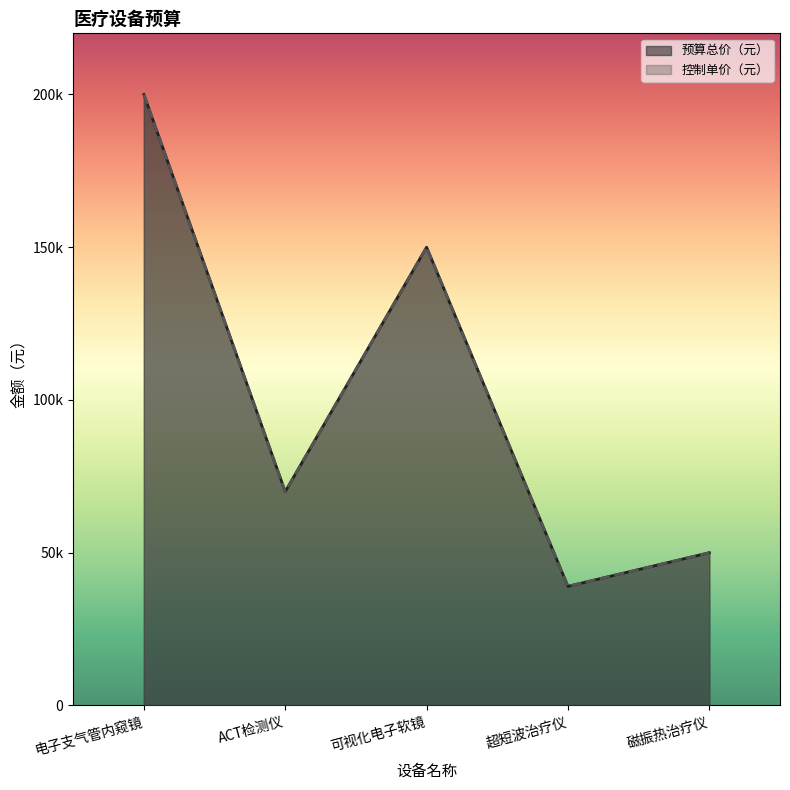

The value of 预算总价（元） at 可视化电子软镜 is 150000. True or false?

True